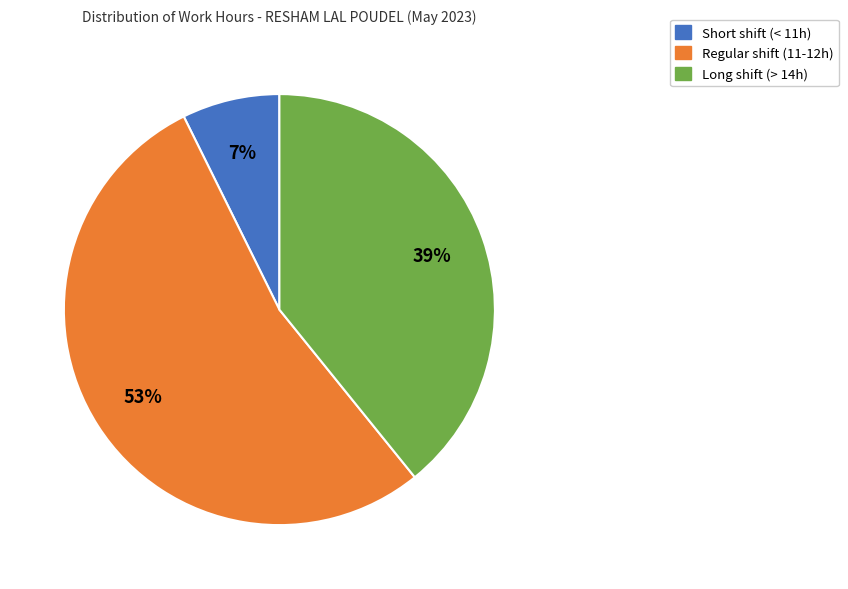

To the nearest percent, what is the average slice percentage?

33%